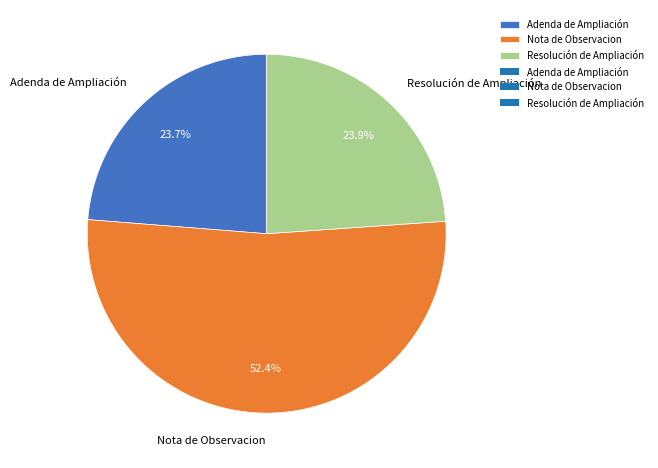

To the nearest percent, what is the average slice percentage?

33%